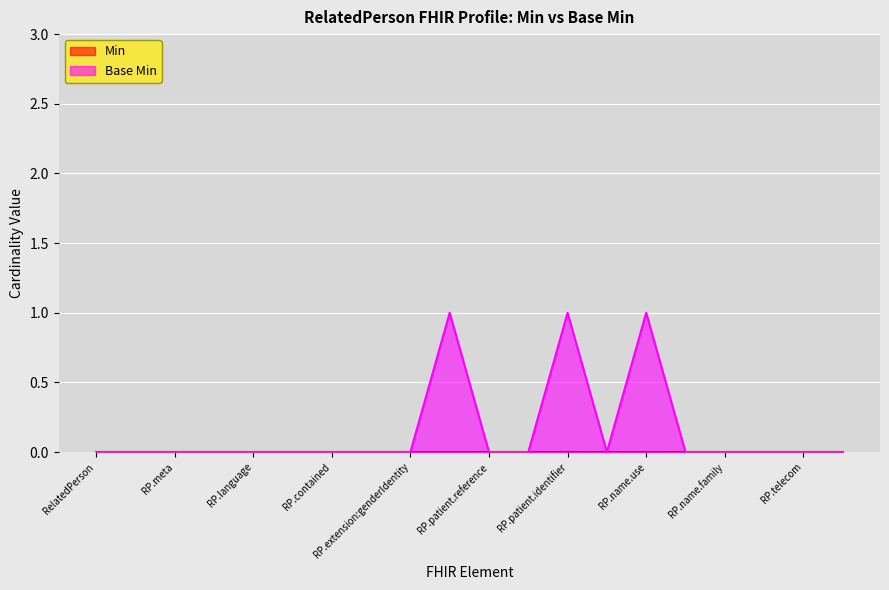

What is the label of the 12th point from the right?

RP.extension:genderIdentity